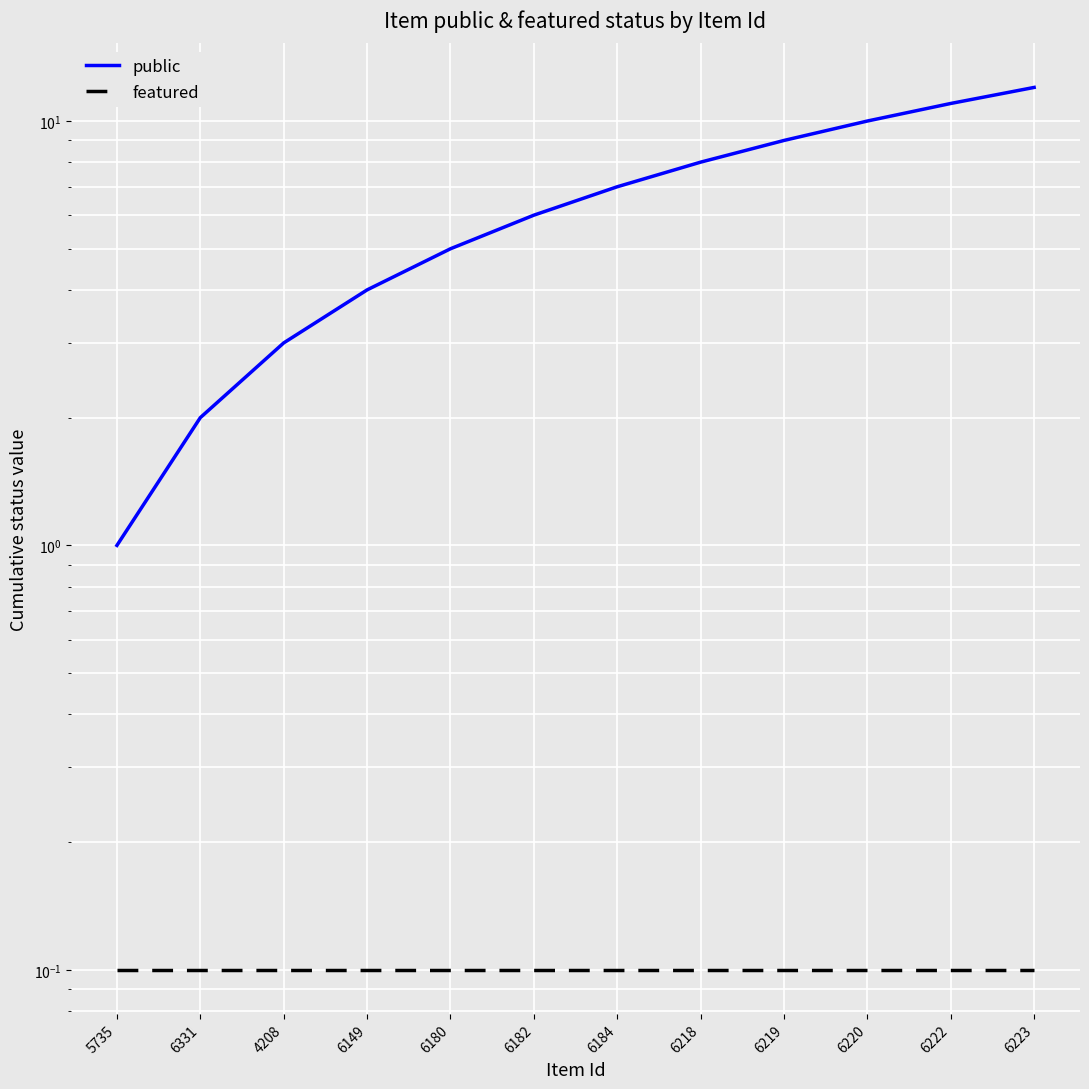

What is the label of the 9th point from the left?

6219